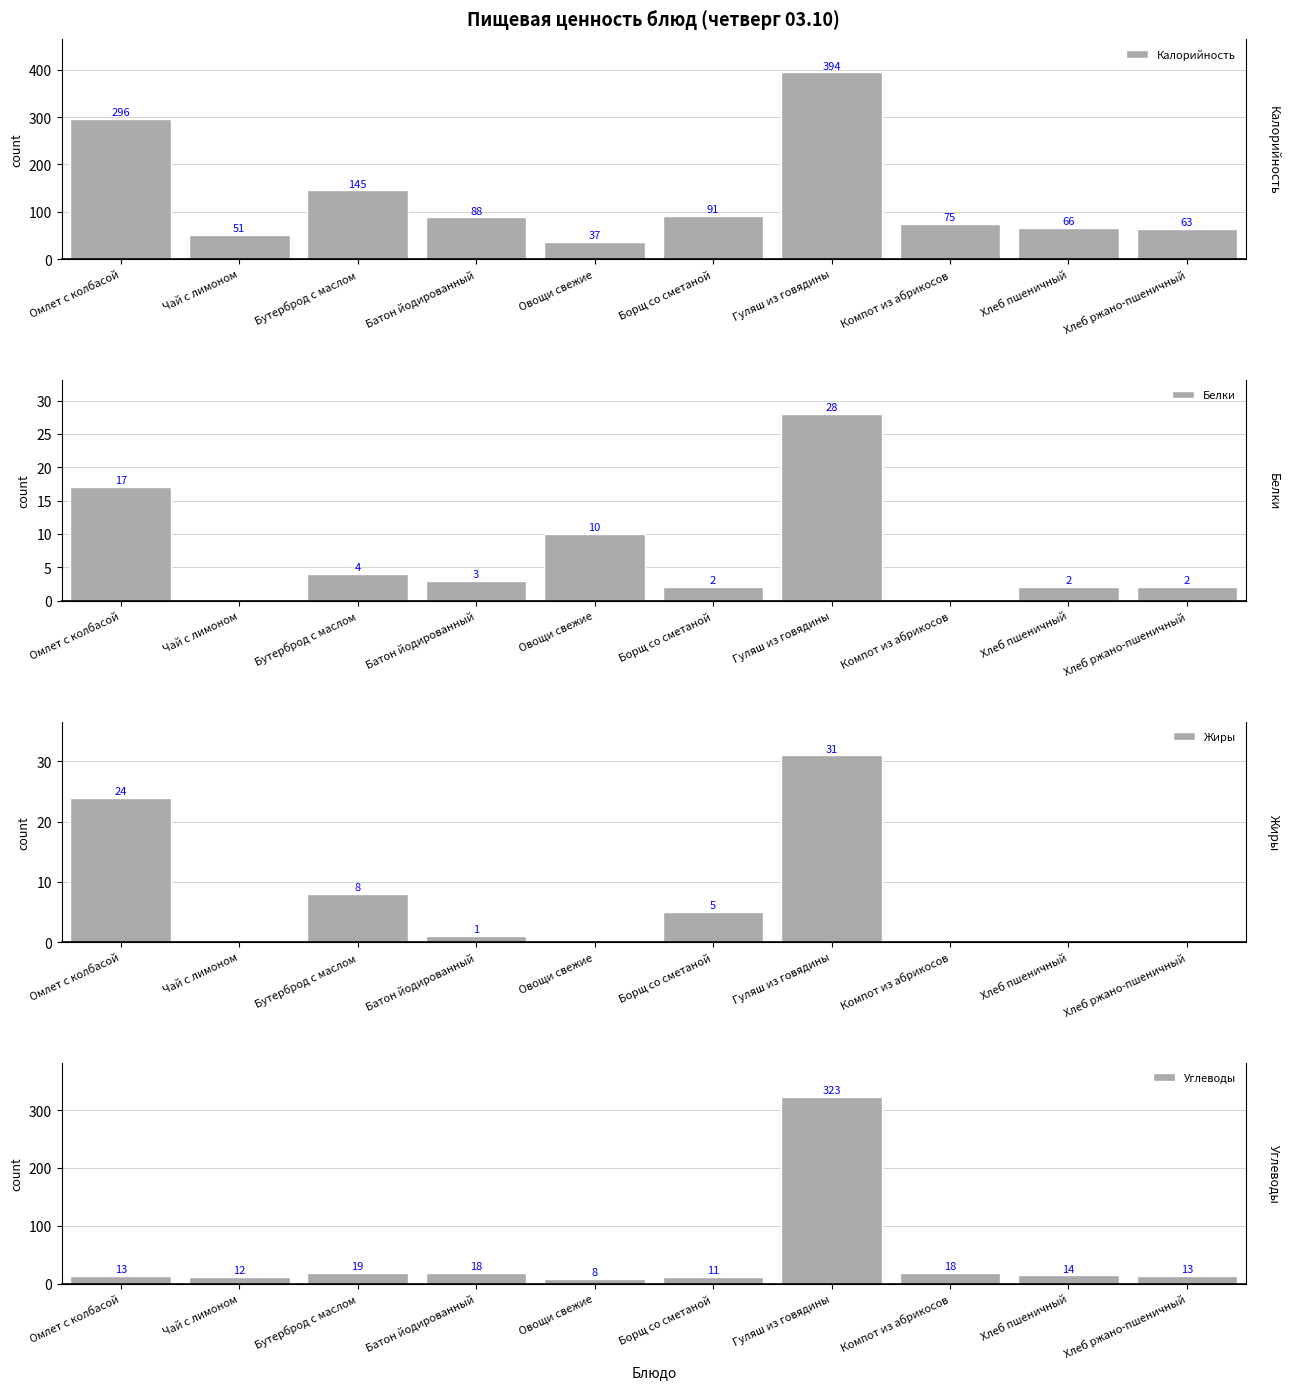

At Овощи свежие, list the series in order from smallest to largest.

Жиры, Углеводы, Белки, Калорийность